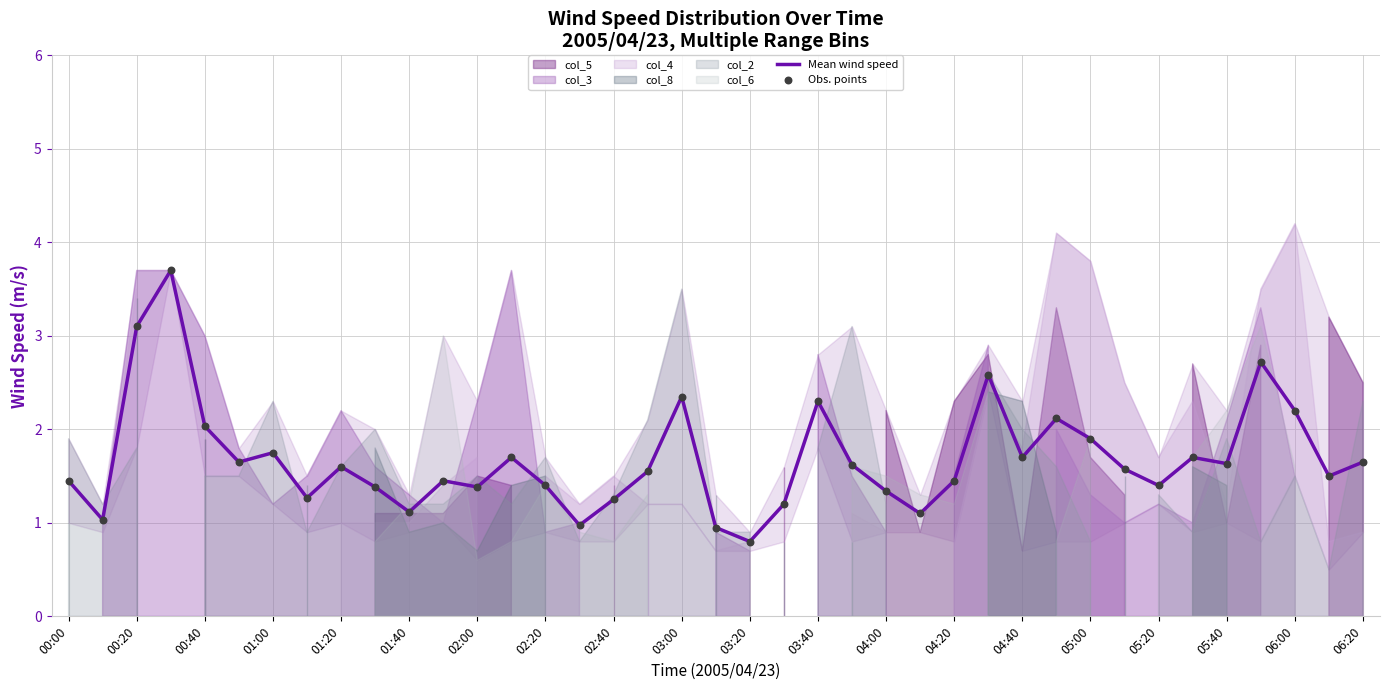

Which series reaches the maximum Y coordinate?

Mean wind speed